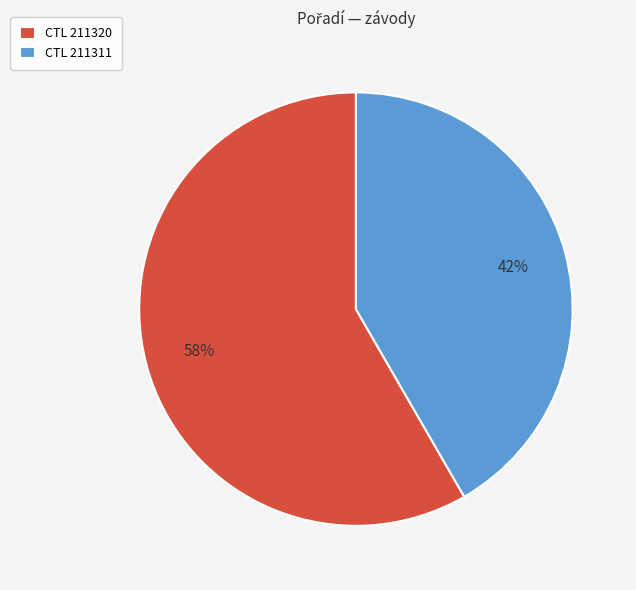

To the nearest percent, what portion does CTL 211320 represent?

58%